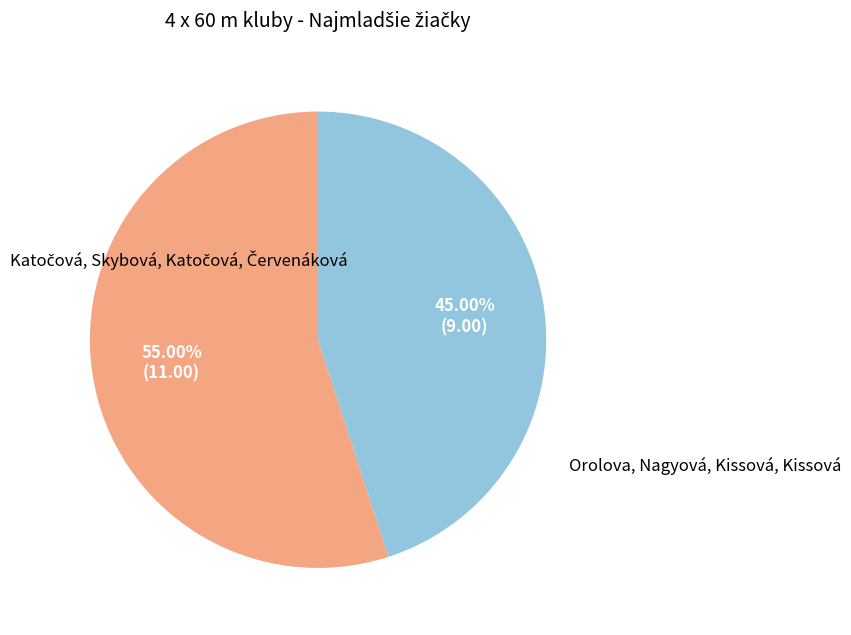

Does any single category account for the majority?

Yes